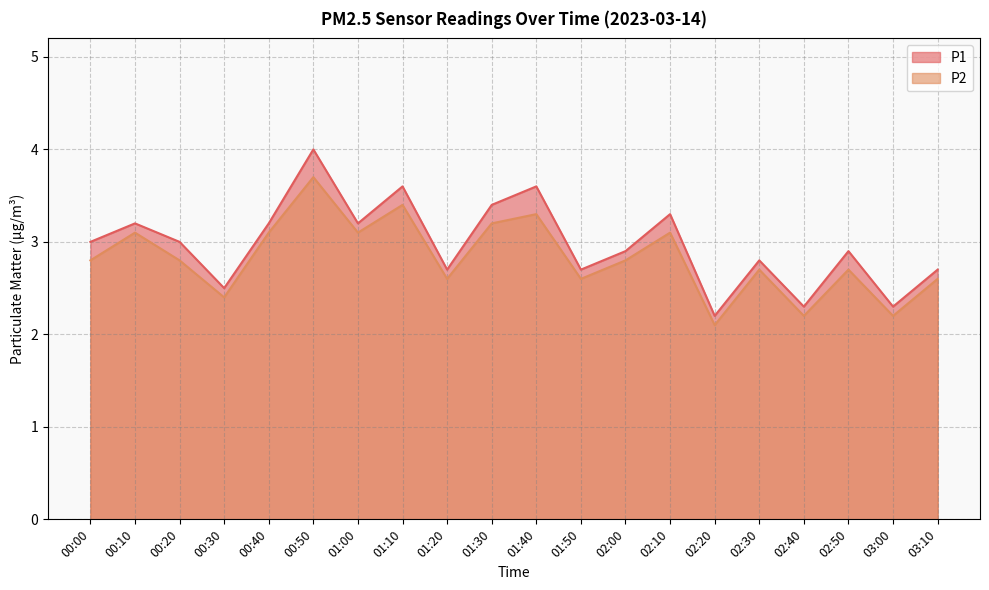

Reading left to right, list all the values displayed in this chart.

P1: 3.0	3.2	3.0	2.5	3.2	4.0	3.2	3.6	2.7	3.4	3.6	2.7	2.9	3.3	2.2	2.8	2.3	2.9	2.3	2.7
P2: 2.8	3.1	2.8	2.4	3.1	3.7	3.1	3.4	2.6	3.2	3.3	2.6	2.8	3.1	2.1	2.7	2.2	2.7	2.2	2.6